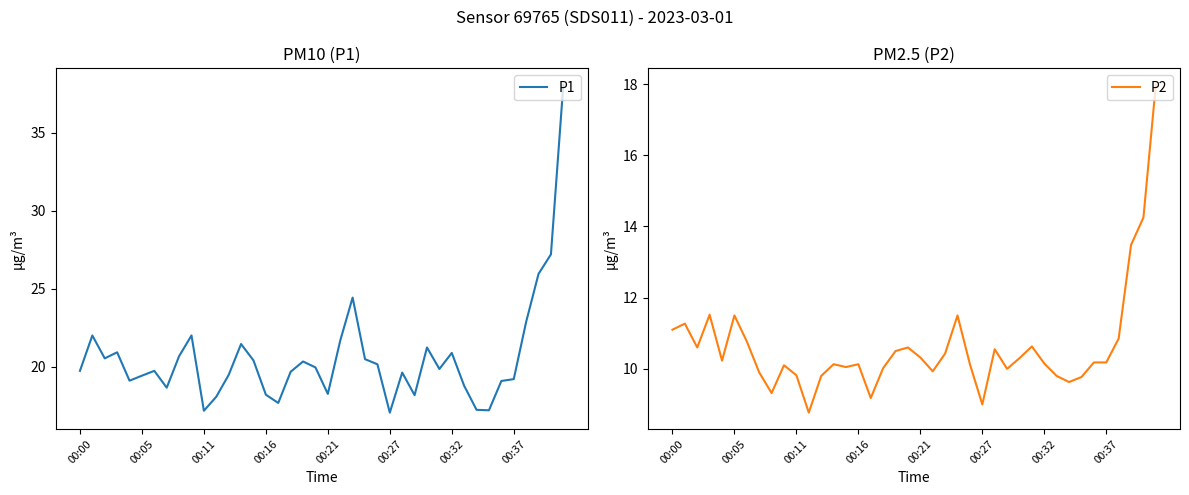

How many values in the P1 series are below 19?

11